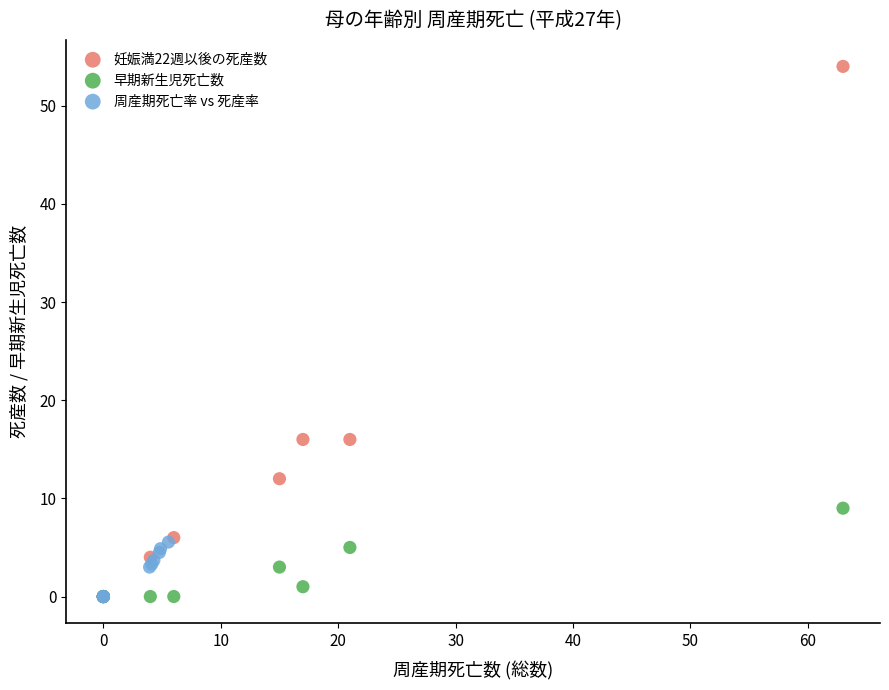

What are all the series names shown in the legend?

妊娠満22週以後の死産数, 早期新生児死亡数, 周産期死亡率 vs 死産率